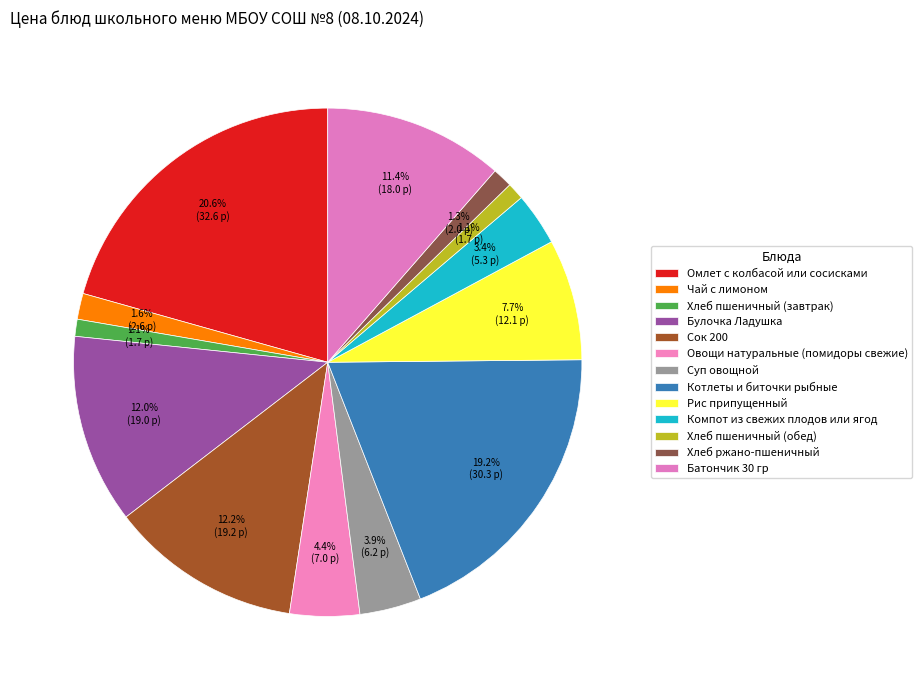

Which category has the smallest portion of the pie?

Хлеб пшеничный (завтрак)